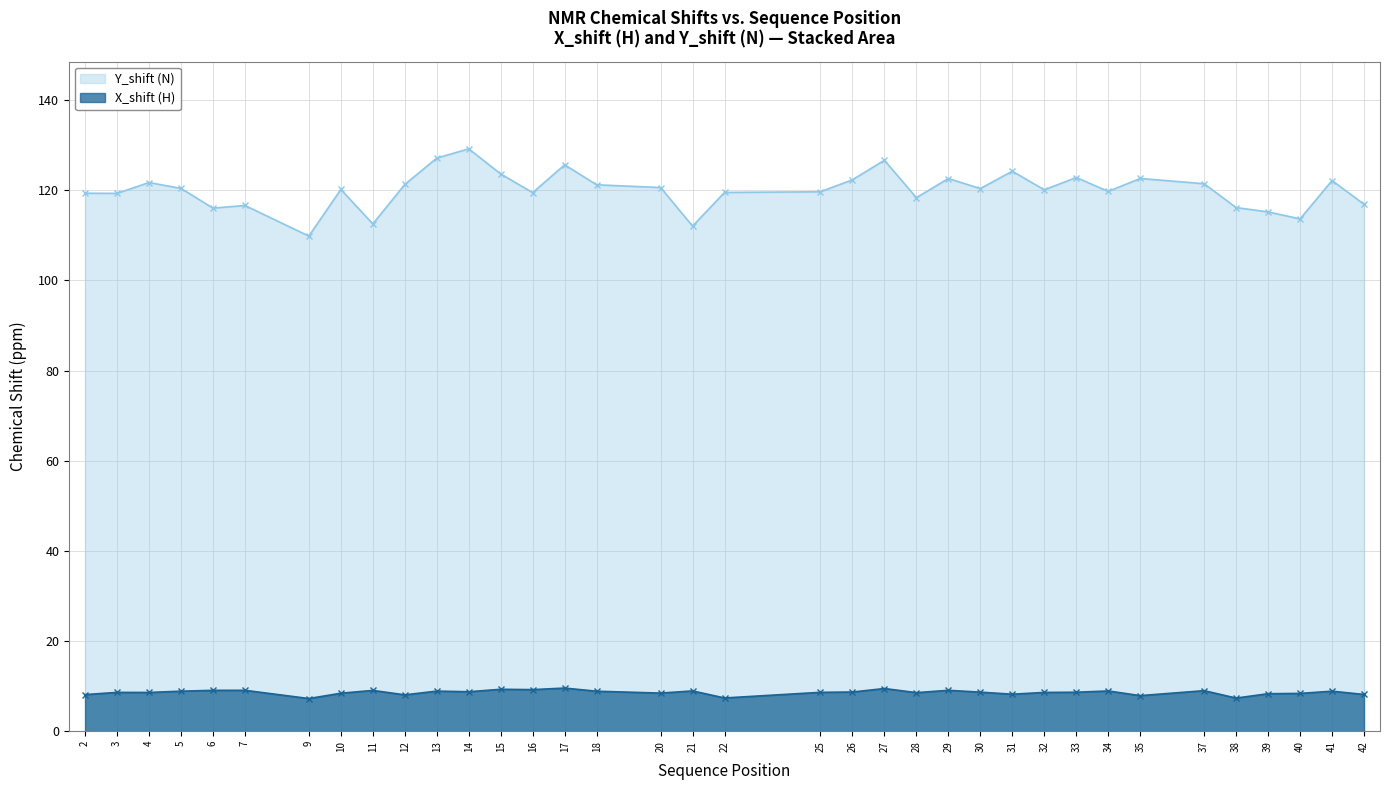

What is the difference between the maximum and minimum values in the X_shift series?

2.3